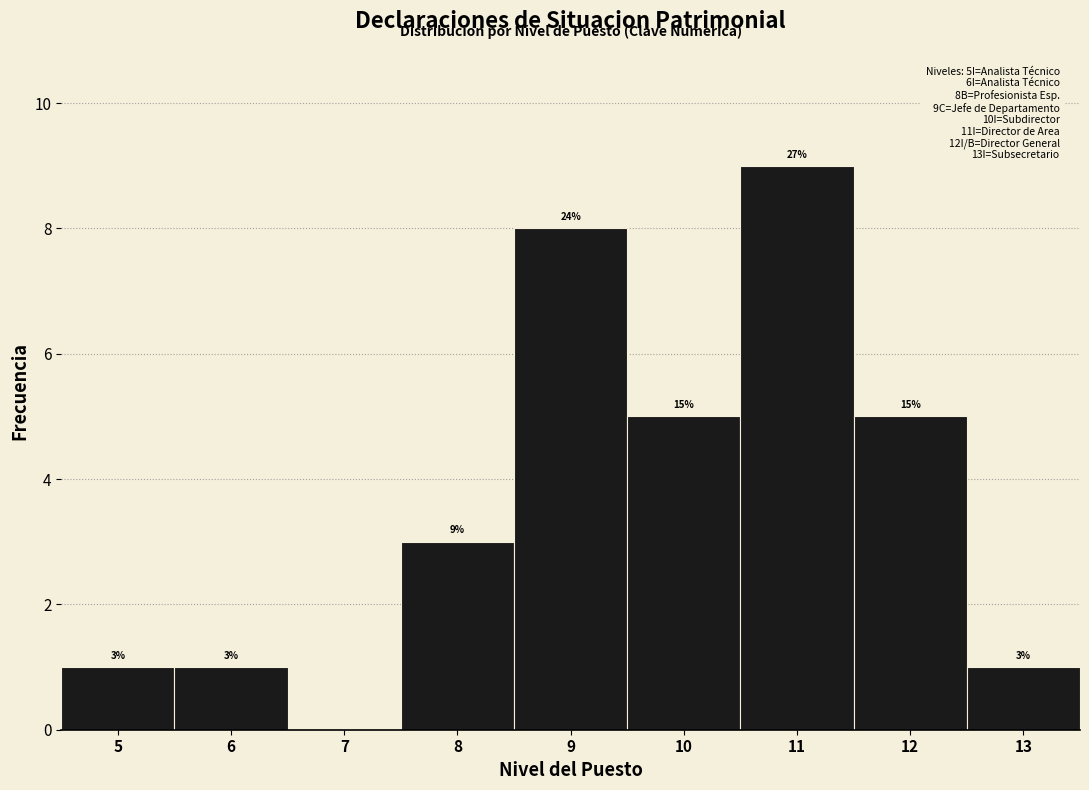

Over which range of the x-axis is the bar tallest?

10.5 to 11.5